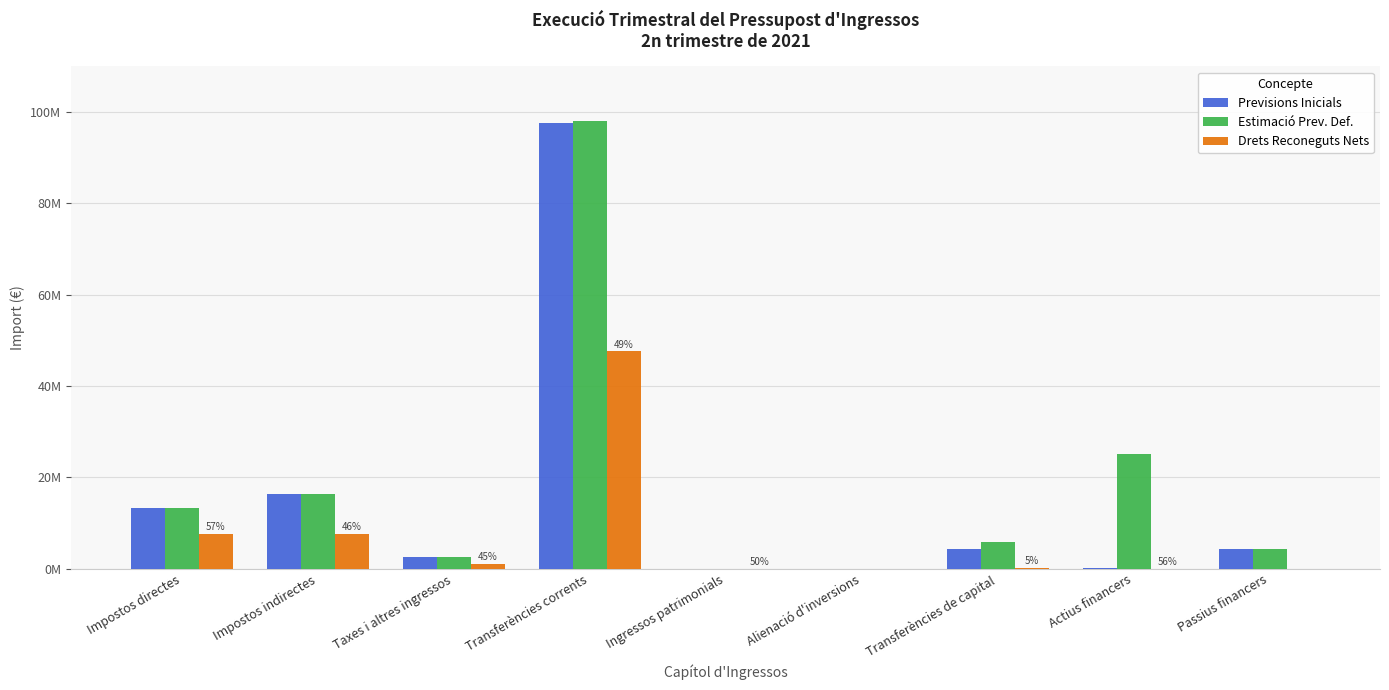

Are the bars horizontal?

No